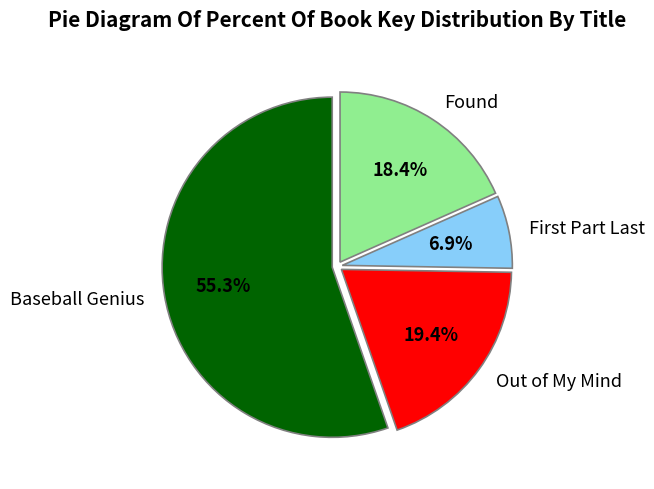

Which slice is the smallest?

First Part Last